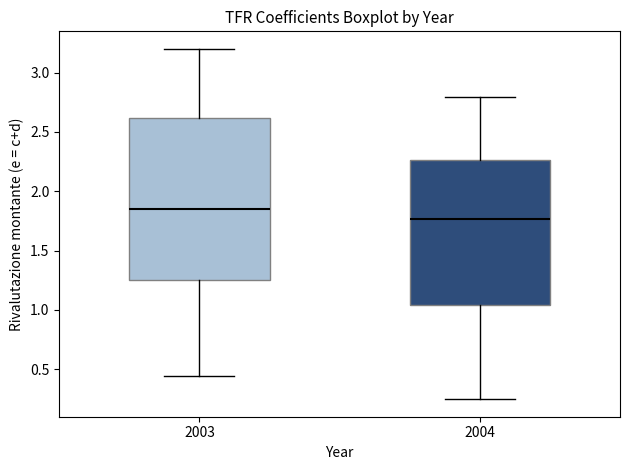

Which box's median line is the highest?

2003